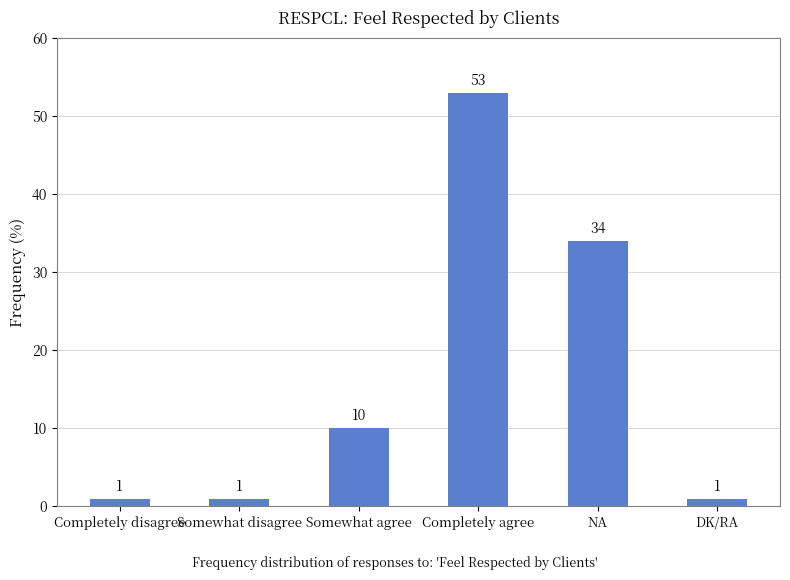

What is the value of the 5th bar from the left?

34